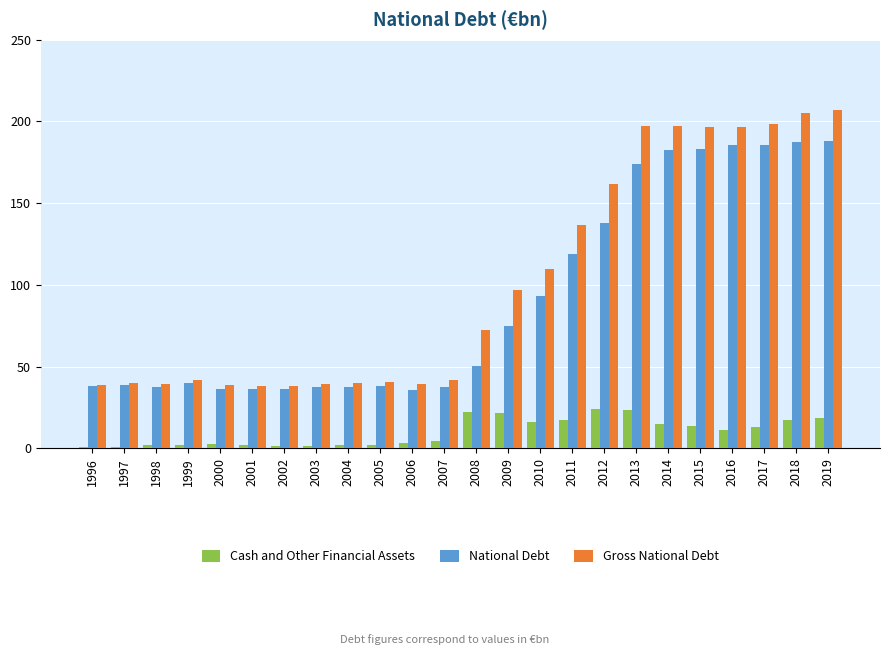

Is it true that Gross National Debt equals 198.7 at 2017?

True